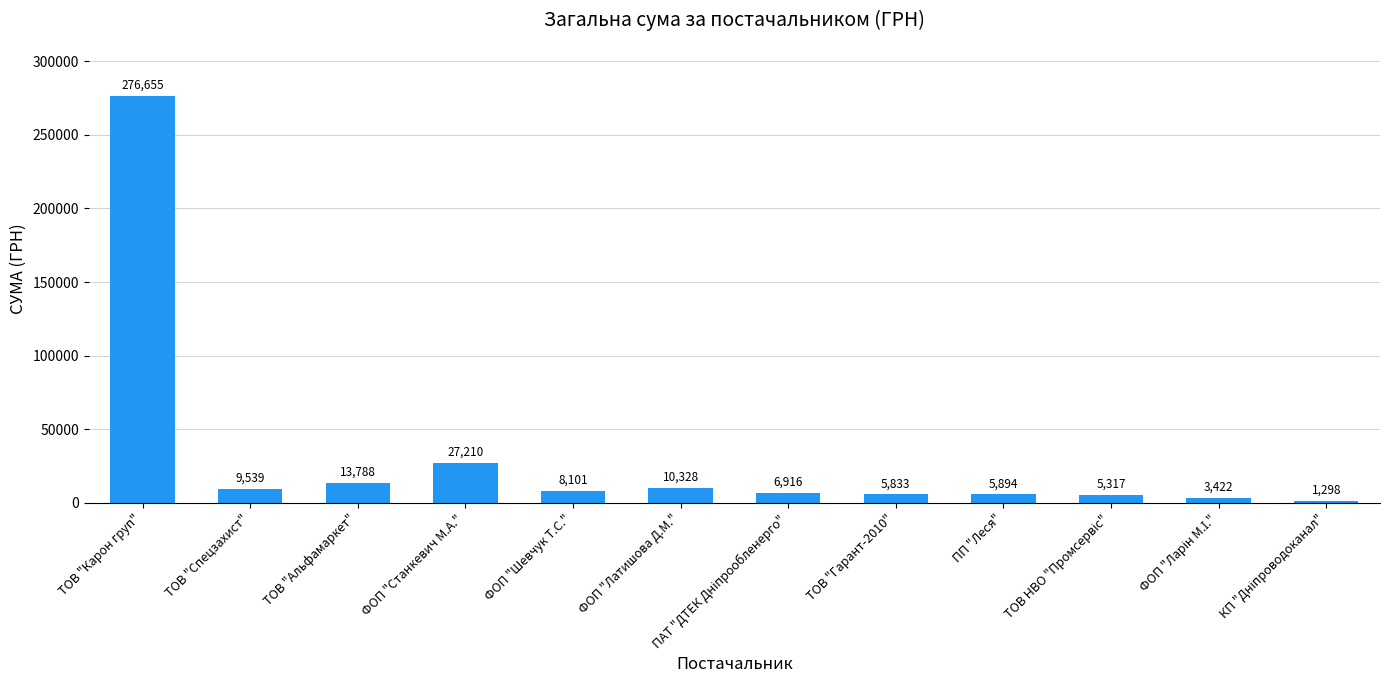

At which label does the data first exceed 8101?

ТОВ "Карон груп"